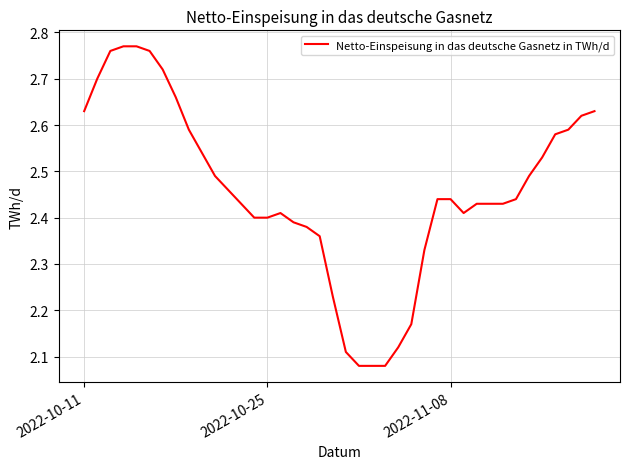

What is the difference between the maximum and minimum values?

0.7